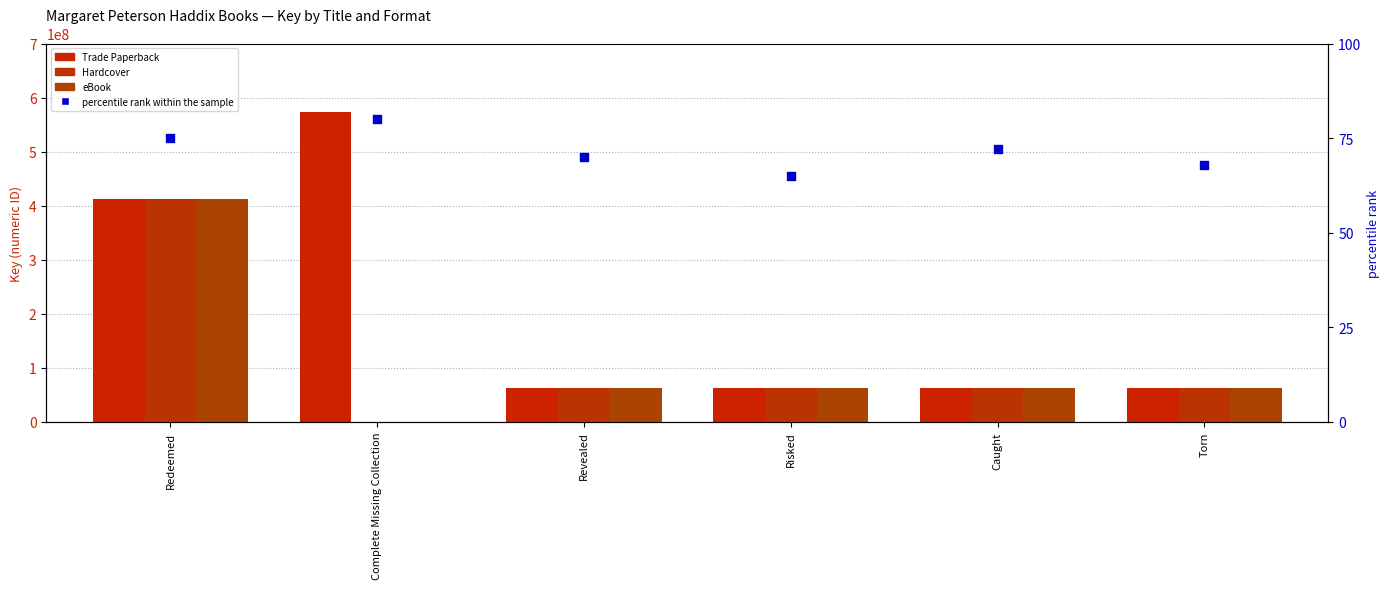

Which series has the largest Y range (max minus min)?

Trade Paperback